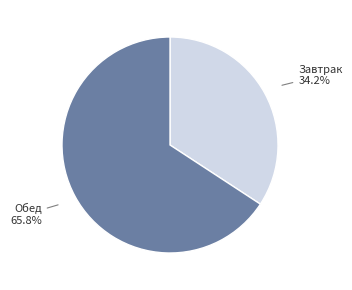

Rank the categories by value from highest to lowest.

Обед, Завтрак